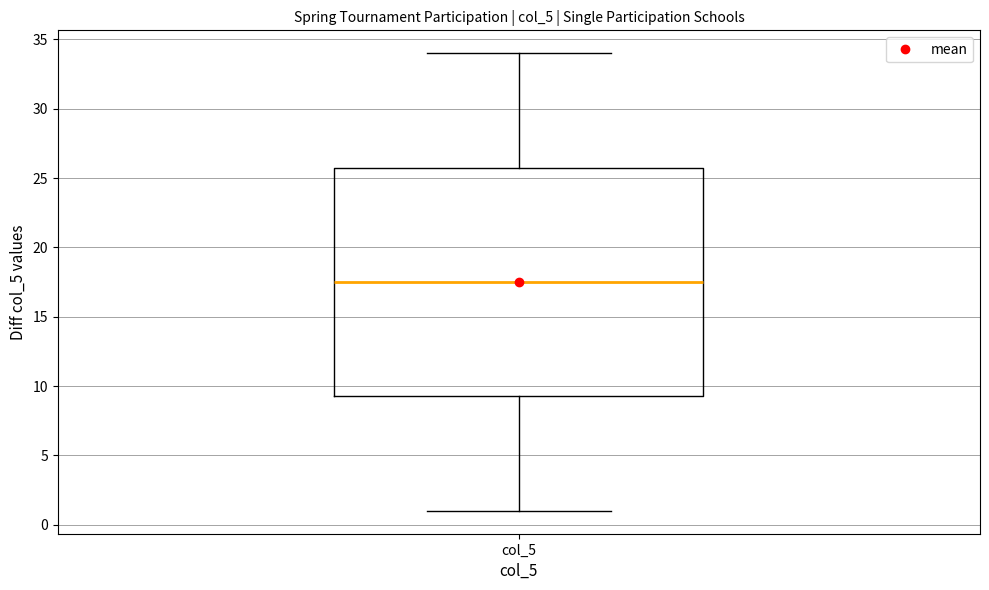

Read this box plot against the y-axis: the position of the median line, the range covered by the box, and the ends of both whiskers. The values are not printed on the chart, so give them approximately, as read against the axis.

median 17.5, box 9.5 to 26.0, whiskers 1.0 to 34.0